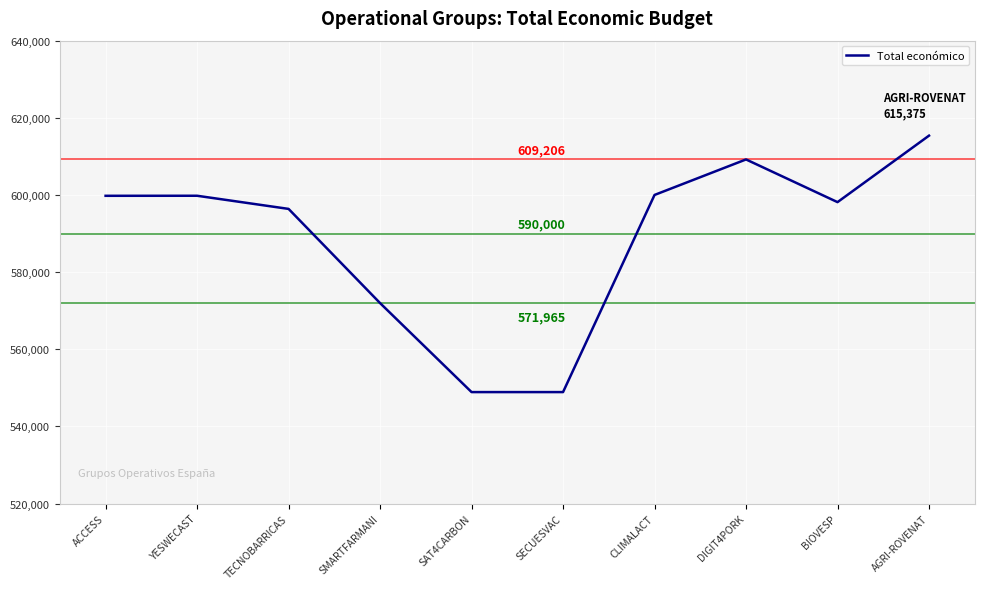

Where is the data nearest to the value 582132?

SMARTFARMANI